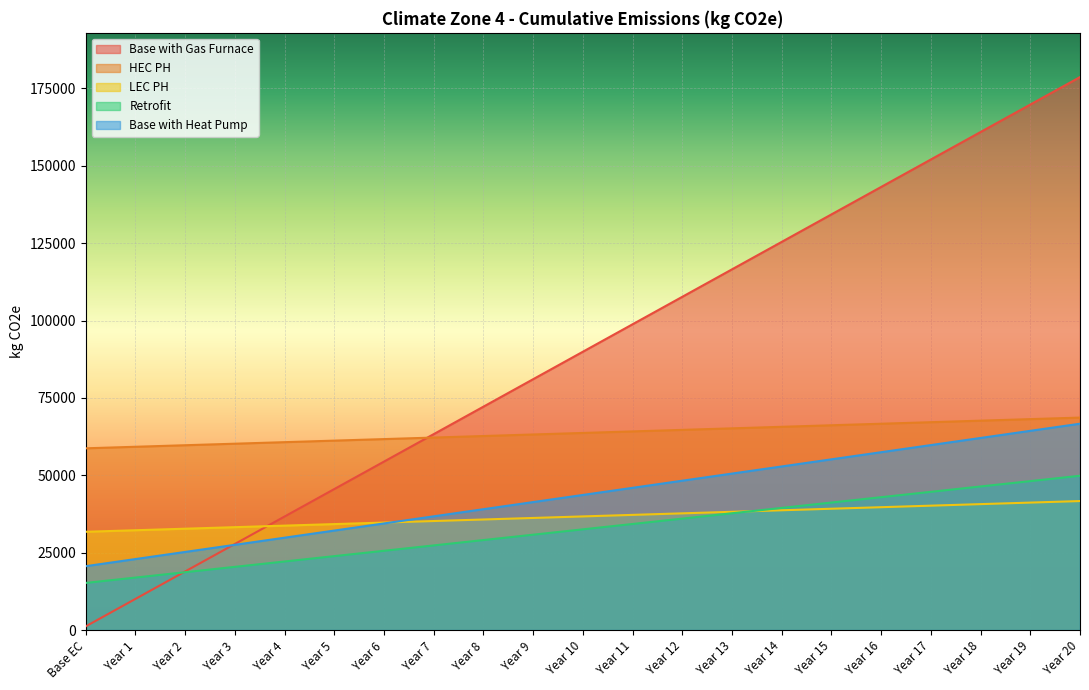

True or false: Base with Gas Furnace has a value of 178660.6 at Year 20.

True